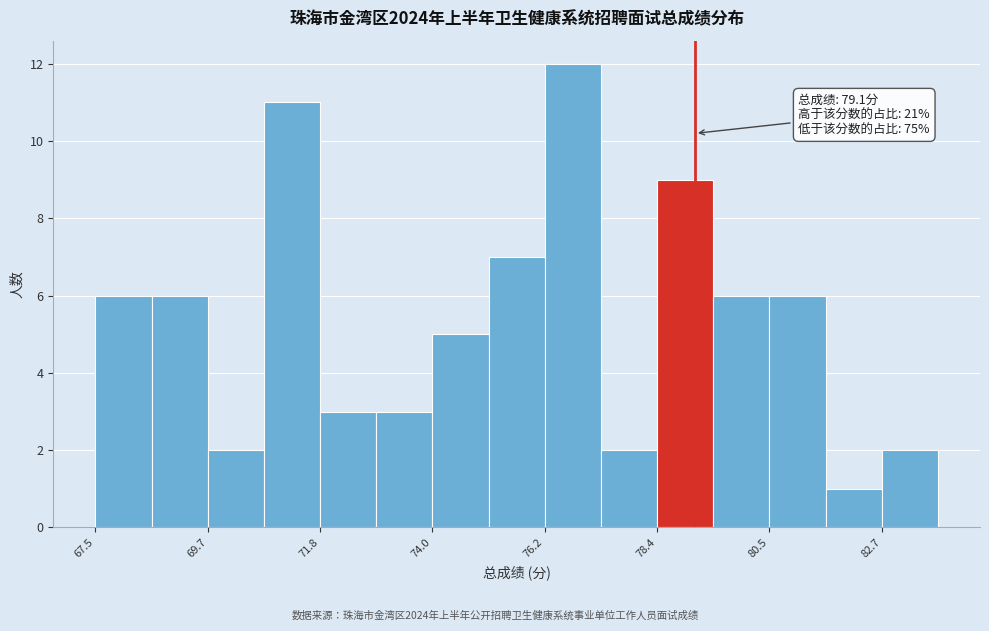

Read against the x-axis, roughly where is the centre of the tallest bar?

76.5